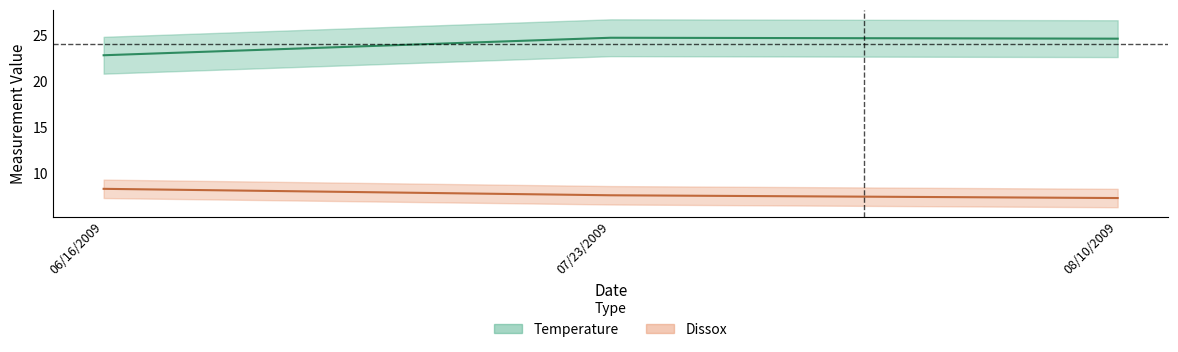

Reading left to right, what are all the values shown in this chart?

Temperature: 06/16/2009=22.8	07/23/2009=24.7	08/10/2009=24.6
Dissox: 06/16/2009=8.3	07/23/2009=7.6	08/10/2009=7.3